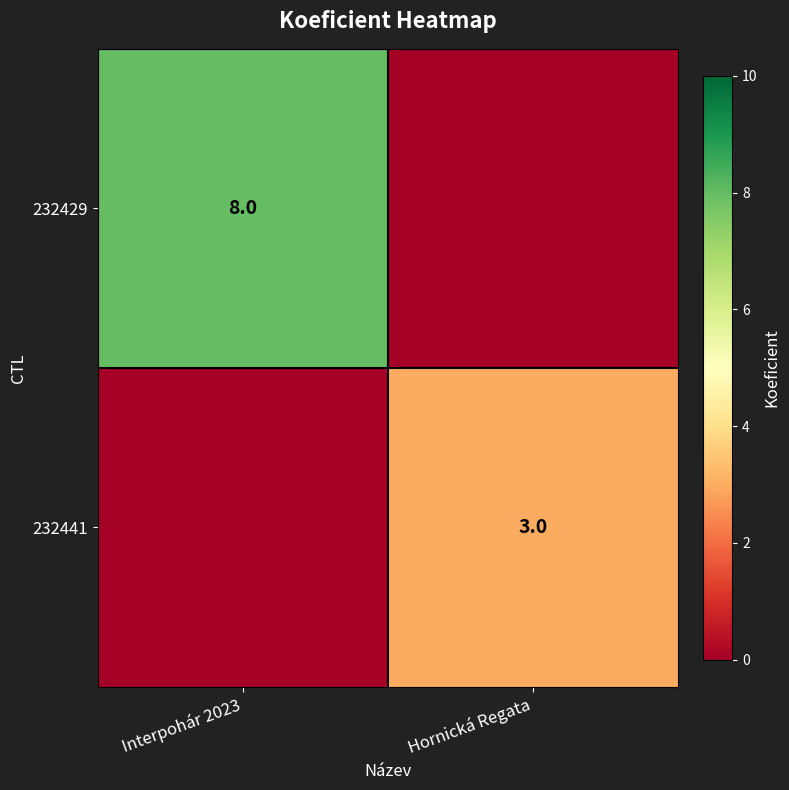

The value of 232429 at Interpohár 2023 is 12. True or false?

False